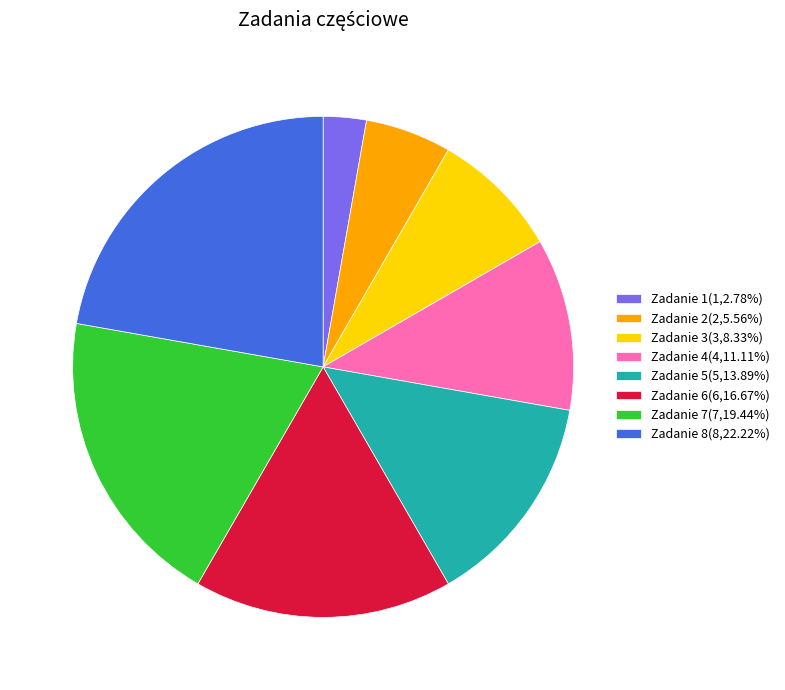

Is it true that Zadanie 6 is 6% of the pie?

False